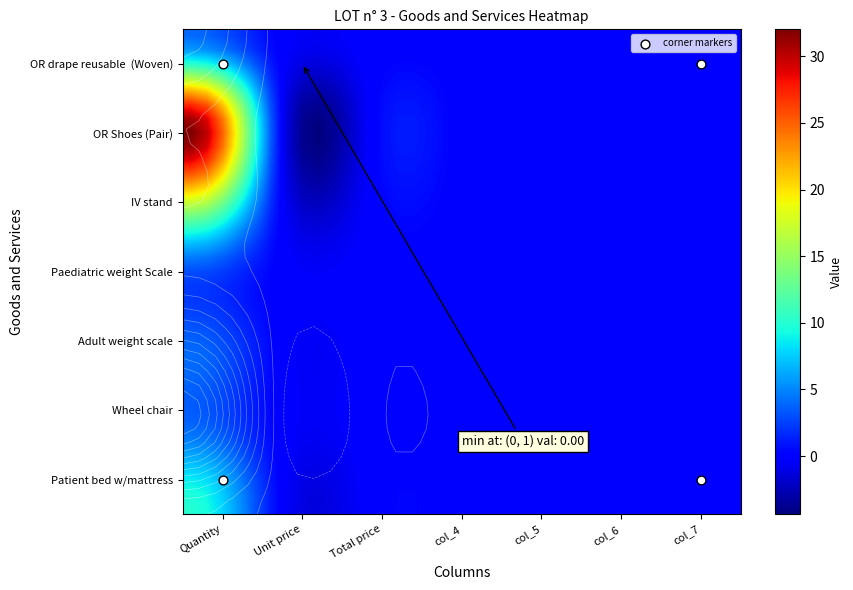

List the labels in order of IV stand value, smallest first.

Unit price, Total price, col_4, col_5, col_6, col_7, Quantity